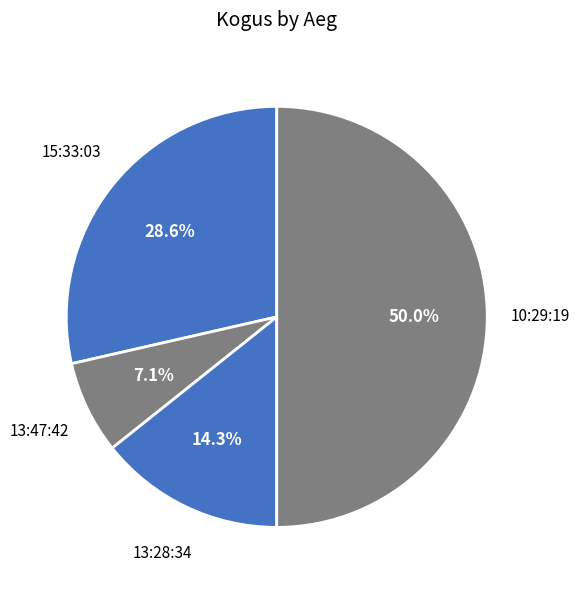

How much of the chart is everything except 13:47:42?

92.9%